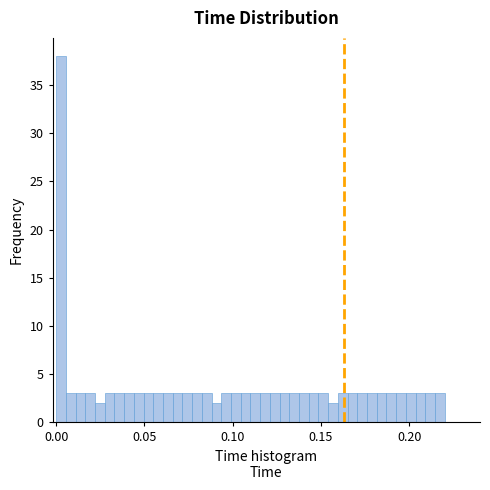

Read against the x-axis, roughly where is the centre of the tallest bar?

0.005